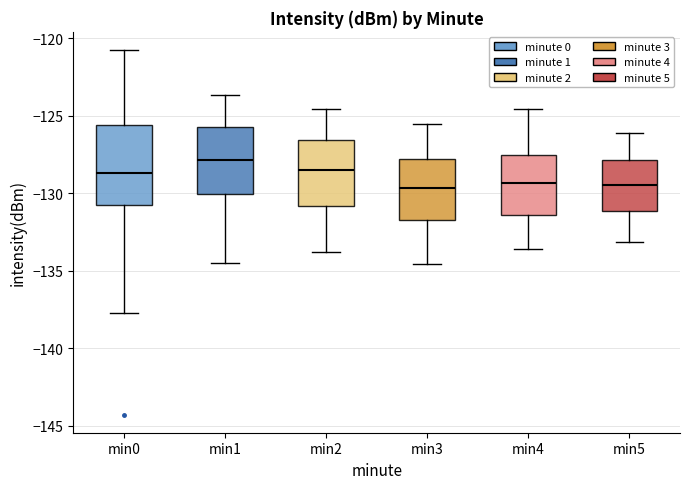

Reading left to right, transcribe this box plot: for each box, give where its median line is, the range the box spans, and where its two whiskers end, as read against the y-axis. The values are not printed on the chart, so give them approximately, as read against the axis.

min0: median -128.5, box -130.5 to -125.5, whiskers -137.5 to -121.0
min1: median -128.0, box -130.0 to -125.5, whiskers -134.5 to -123.5
min2: median -128.5, box -131.0 to -126.5, whiskers -134.0 to -124.5
min3: median -129.5, box -131.5 to -128.0, whiskers -134.5 to -125.5
min4: median -129.5, box -131.5 to -127.5, whiskers -133.5 to -124.5
min5: median -129.5, box -131.0 to -128.0, whiskers -133.0 to -126.0